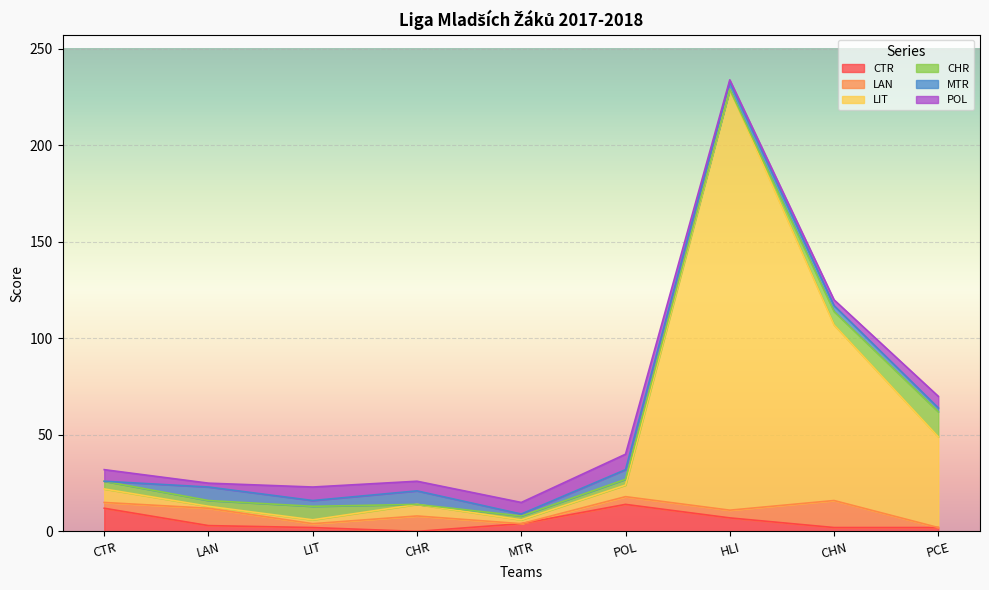

What is the value of the CHR point at the 3rd from the left?

7